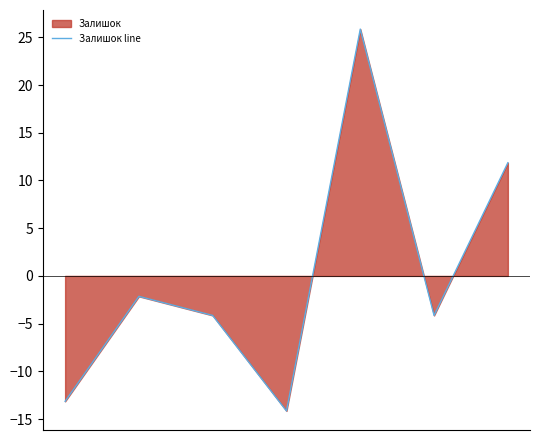

How many data points are less than -4?

4